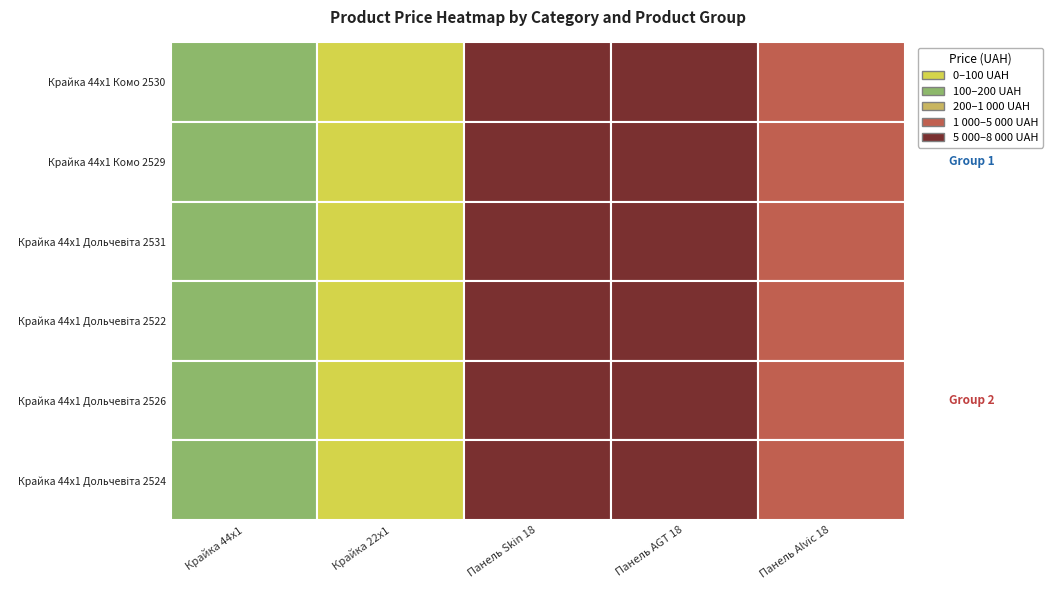

Which series has the largest total across all categories?

Крайка 44x1 Дольчевіта 2526